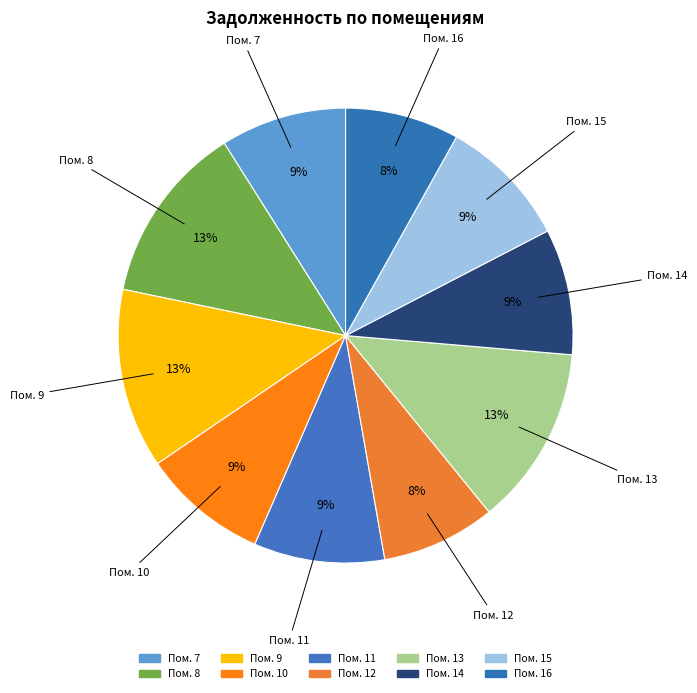

Rank the categories by value from highest to lowest.

8, 9, 13, 11, 15, 7, 10, 14, 12, 16